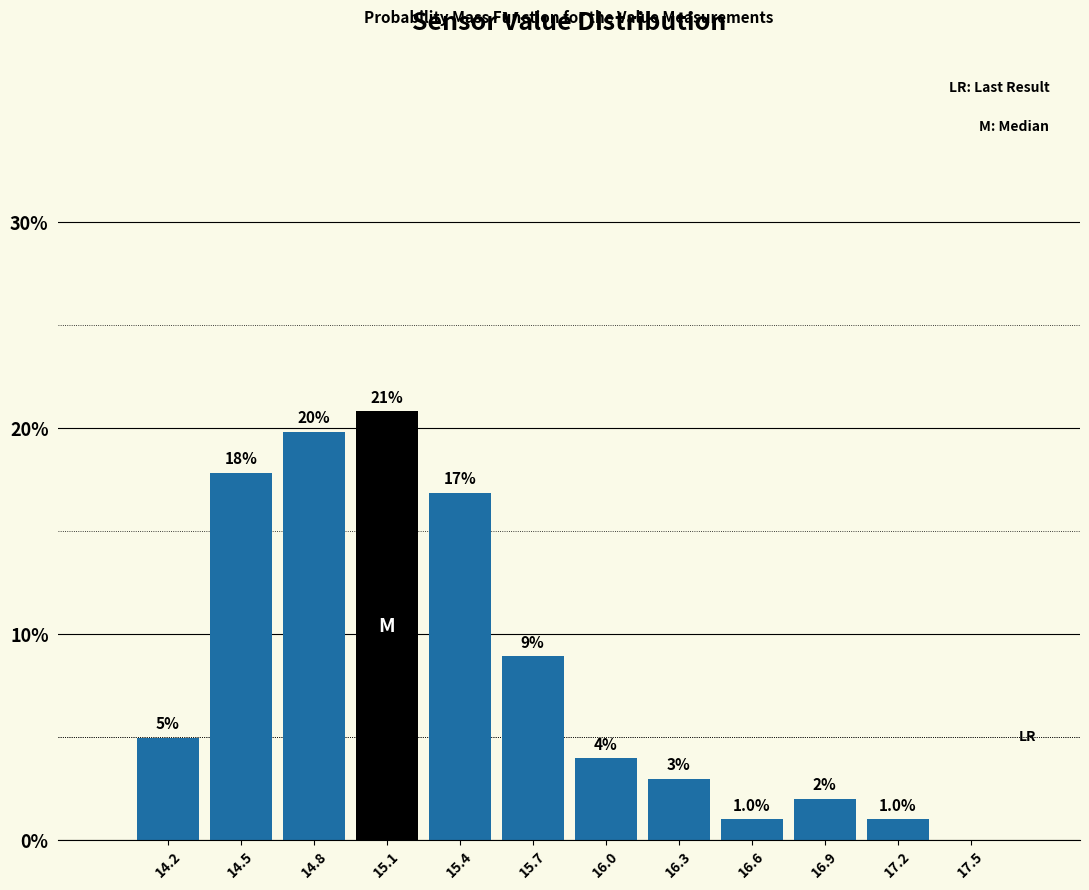

Reading left to right, list all the values displayed in this chart.

14.2=5.0	14.5=17.8	14.8=19.8	15.1=20.8	15.4=16.8	15.7=8.9	16.0=4.0	16.3=3.0	16.6=1.0	16.9=2.0	17.2=1.0	17.5=0.0